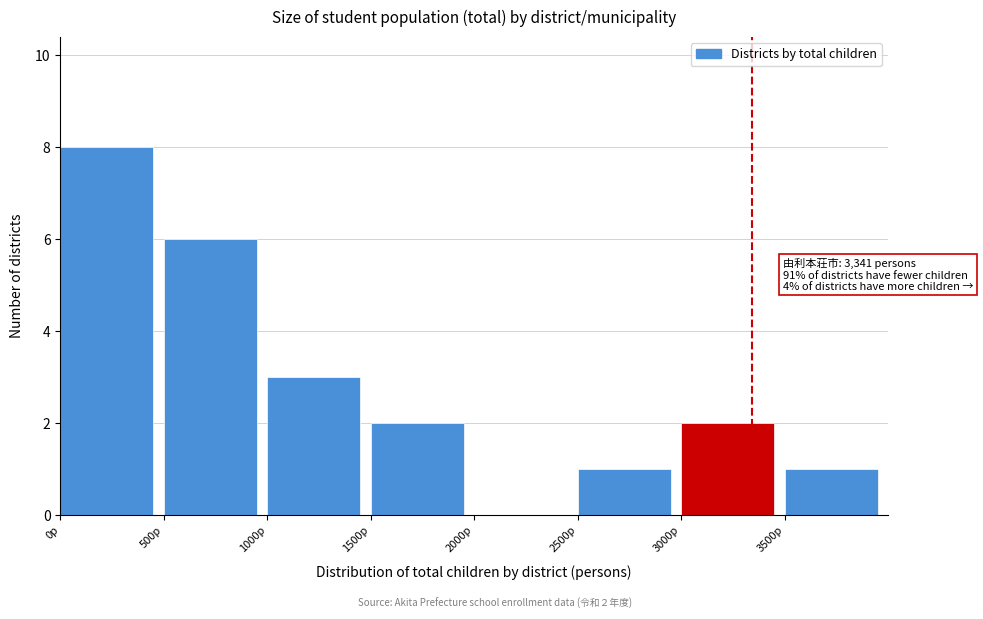

Which range on the x-axis has the tallest bar?

0 to 500